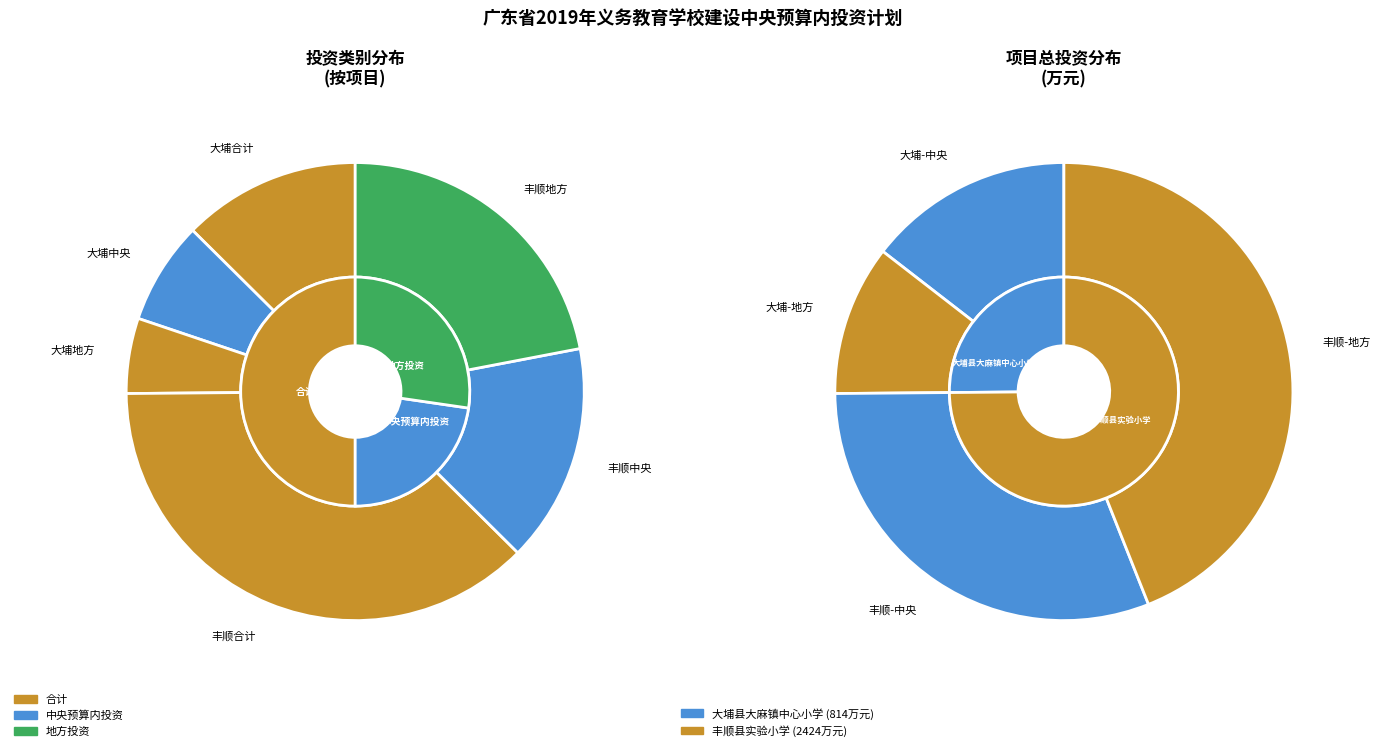

Does 梅州市丰顺县实验小学建设项目 account for over 50% of the chart?

Yes